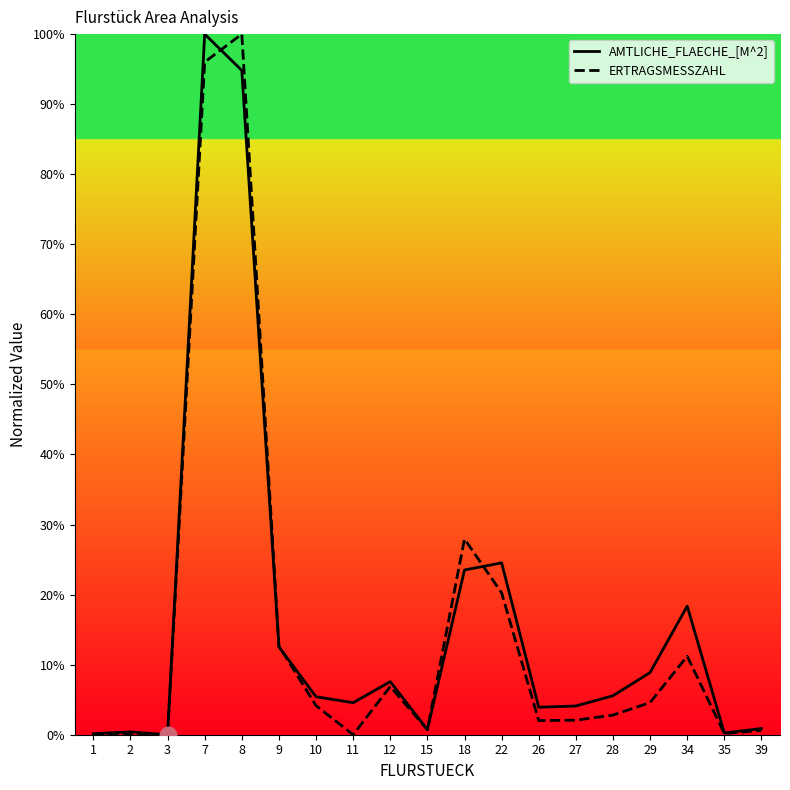

Between 2 and 10, which series saw the biggest shift?

AMTLICHE_FLAECHE_[M^2]